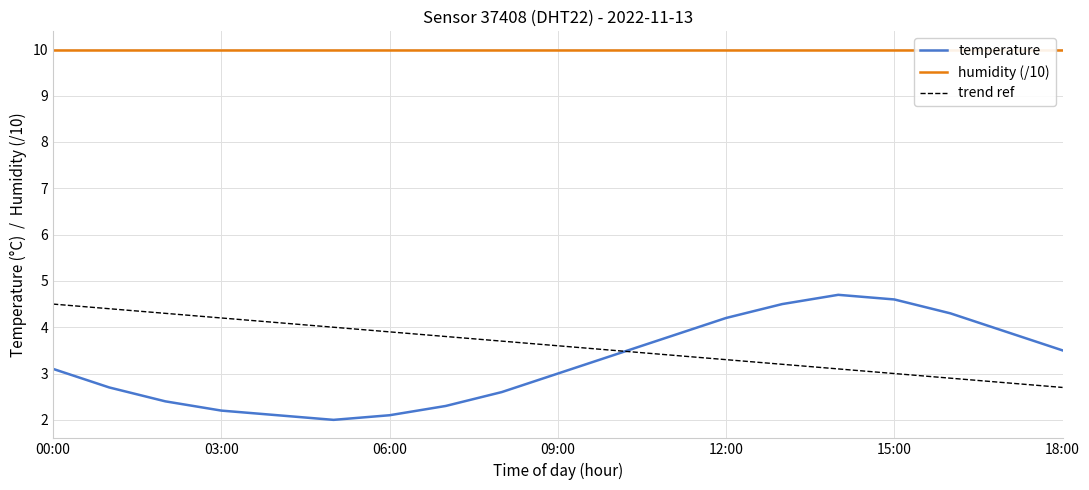

Reading left to right, extract all data points from this chart.

temperature: 3.1	2.7	2.4	2.2	2.1	2.0	2.1	2.3	2.6	3.0	3.4	3.8	4.2	4.5	4.7	4.6	4.3	3.9	3.5
humidity (/10): 10.0	10.0	10.0	10.0	10.0	10.0	10.0	10.0	10.0	10.0	10.0	10.0	10.0	10.0	10.0	10.0	10.0	10.0	10.0
trend ref: 4.5	4.4	4.3	4.2	4.1	4.0	3.9	3.8	3.7	3.6	3.5	3.4	3.3	3.2	3.1	3.0	2.9	2.8	2.7